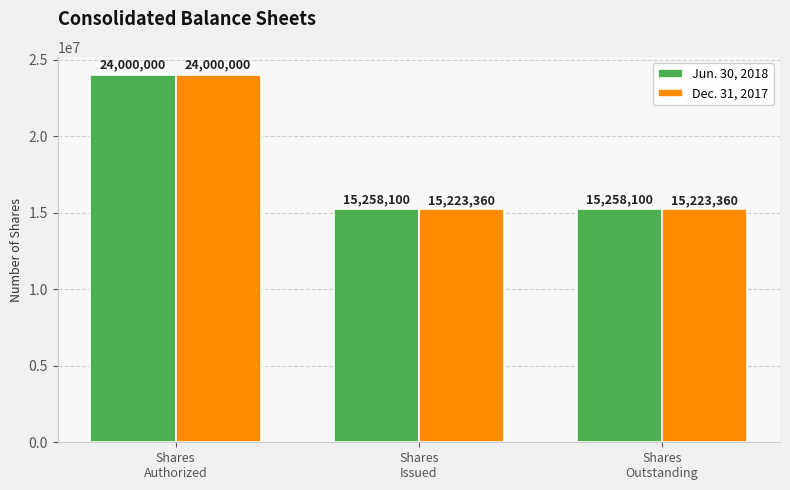

At which category is the sum across all series the highest?

Shares
Authorized